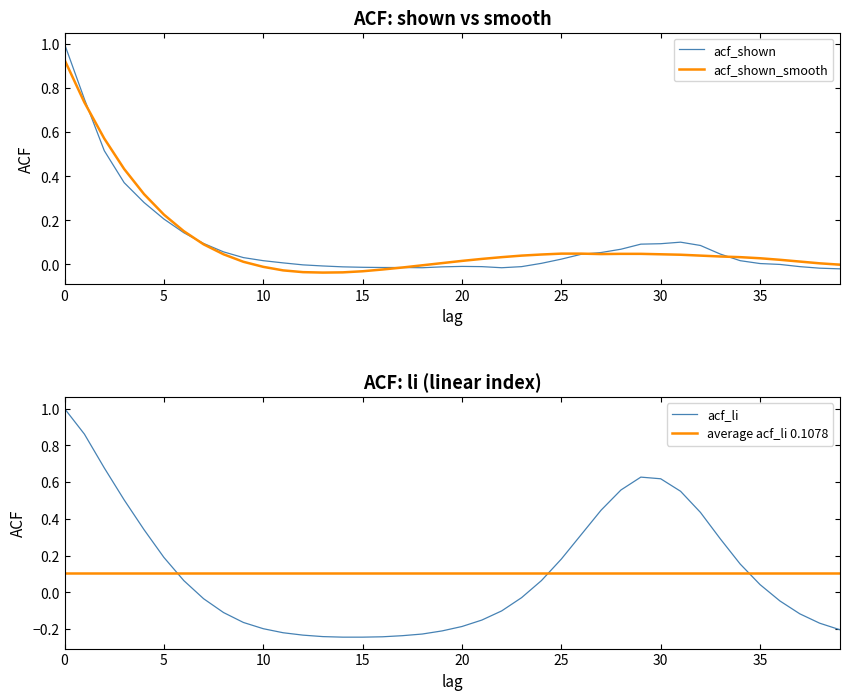

List the series in order of their peak value, highest first.

acf_shown, acf_li, acf_shown_smooth